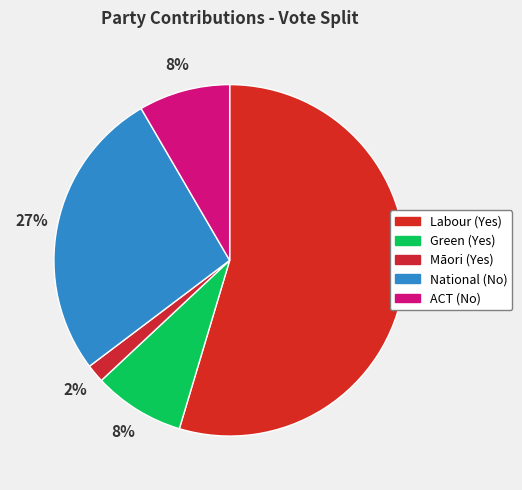

To the nearest percent, what is the combined percentage of Labour (Yes) and National (No)?

82%